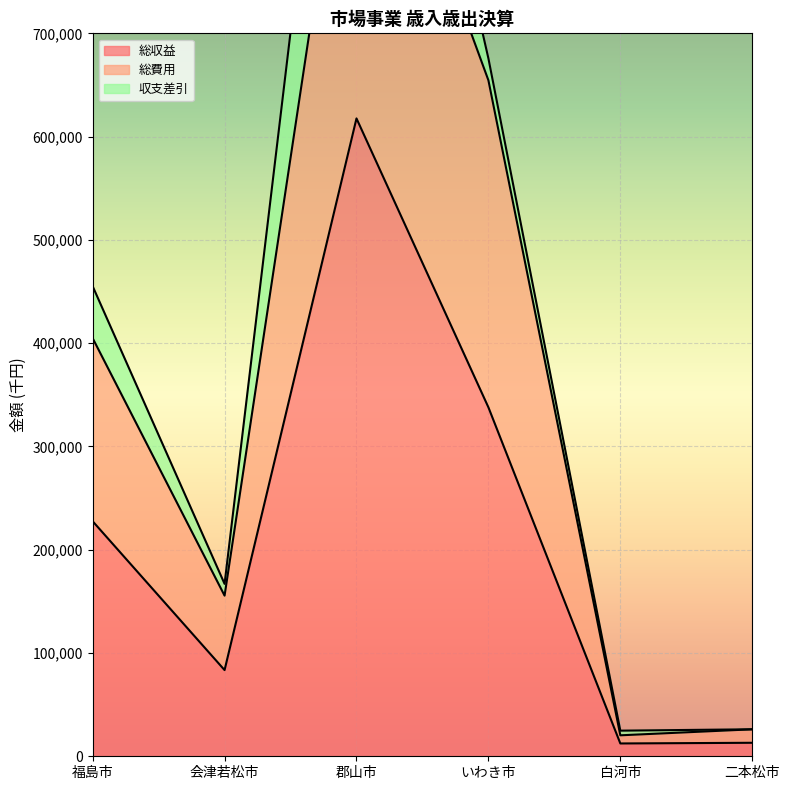

Where is 総収益 nearest to the value 315008?

いわき市